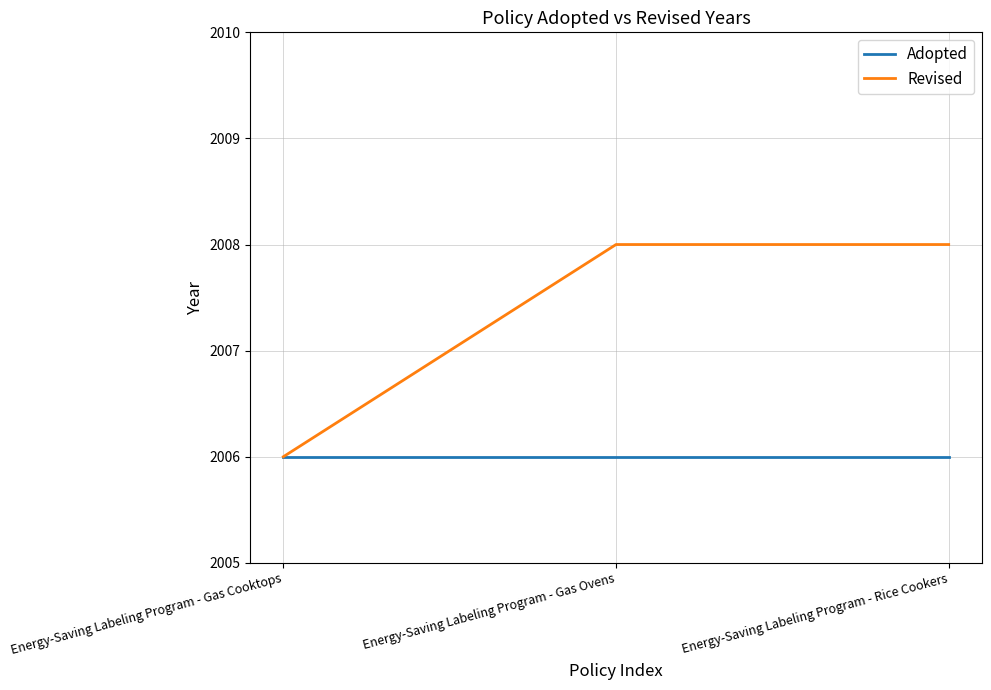

What is the sum of the Adopted values at Energy-Saving Labeling Program - Gas Cooktops and Energy-Saving Labeling Program - Rice Cookers?

4012